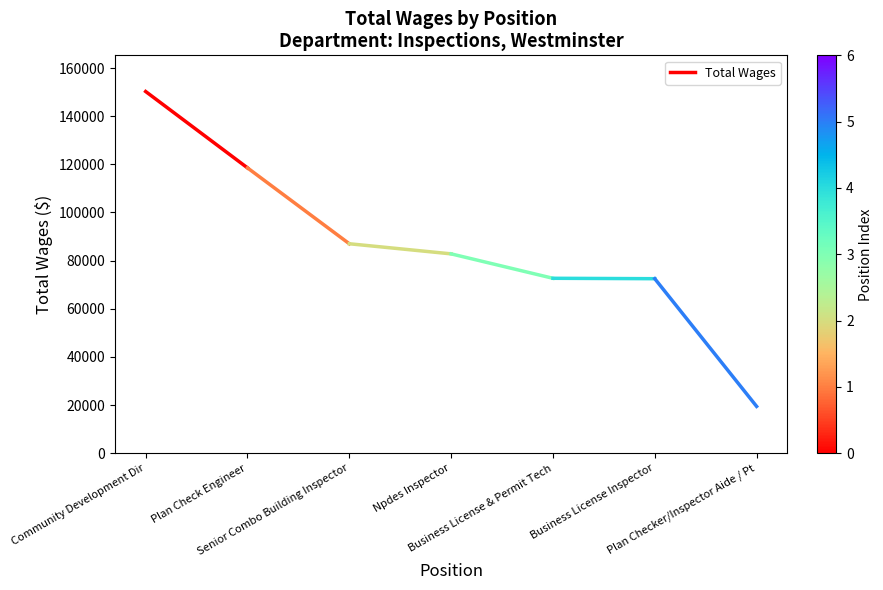

Count the values in the range 118530 to 150237.

2